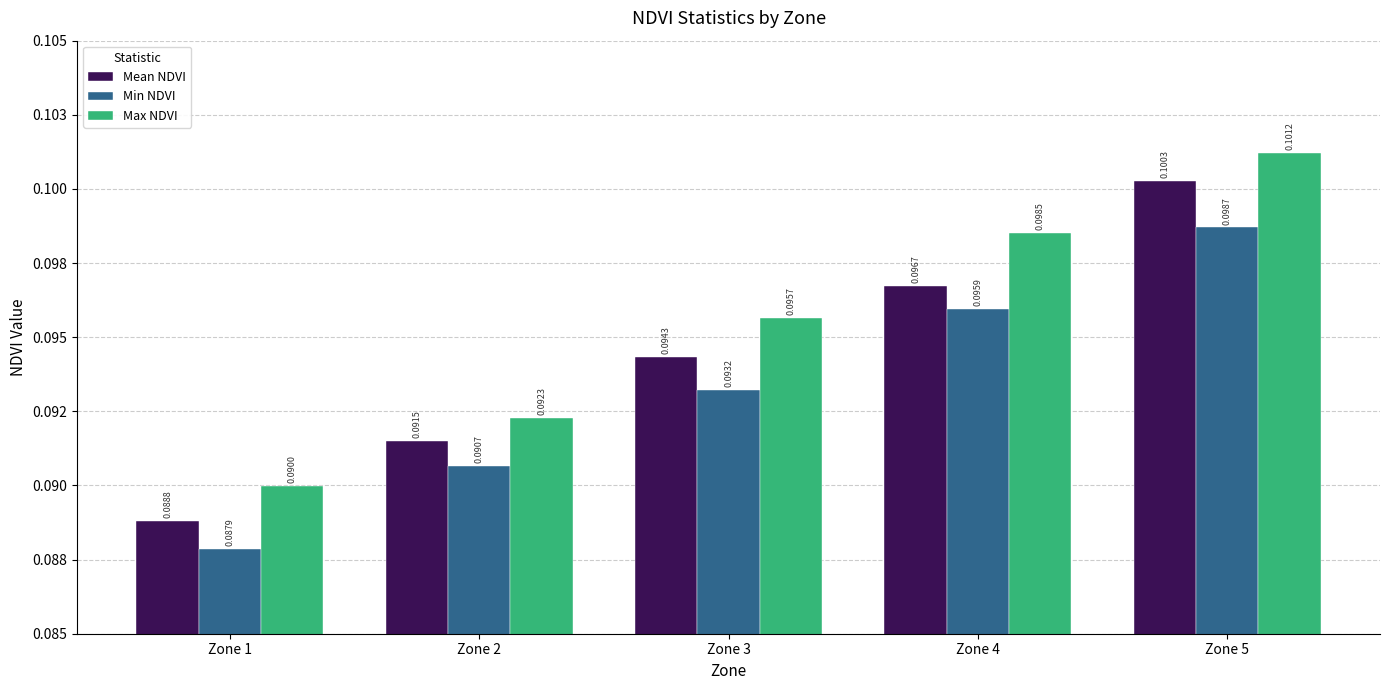

Does the chart contain stacked bars?

No